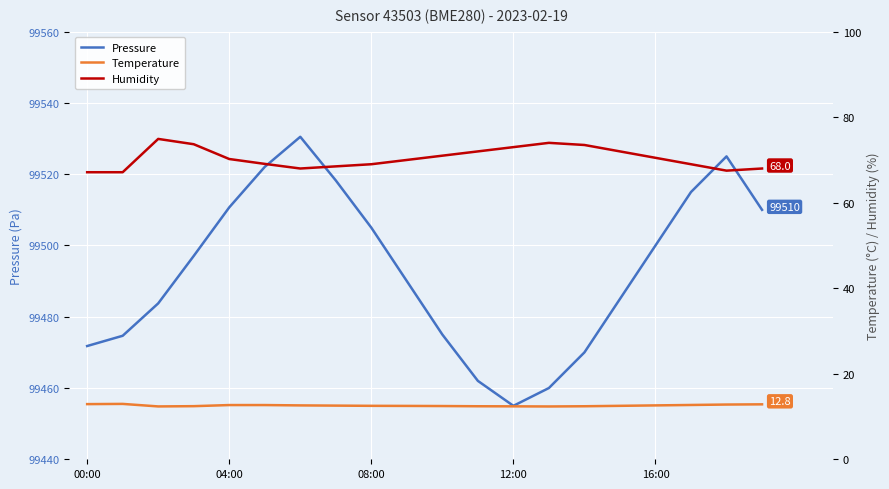

What is the difference between the highest and lowest values at 10?

99462.6